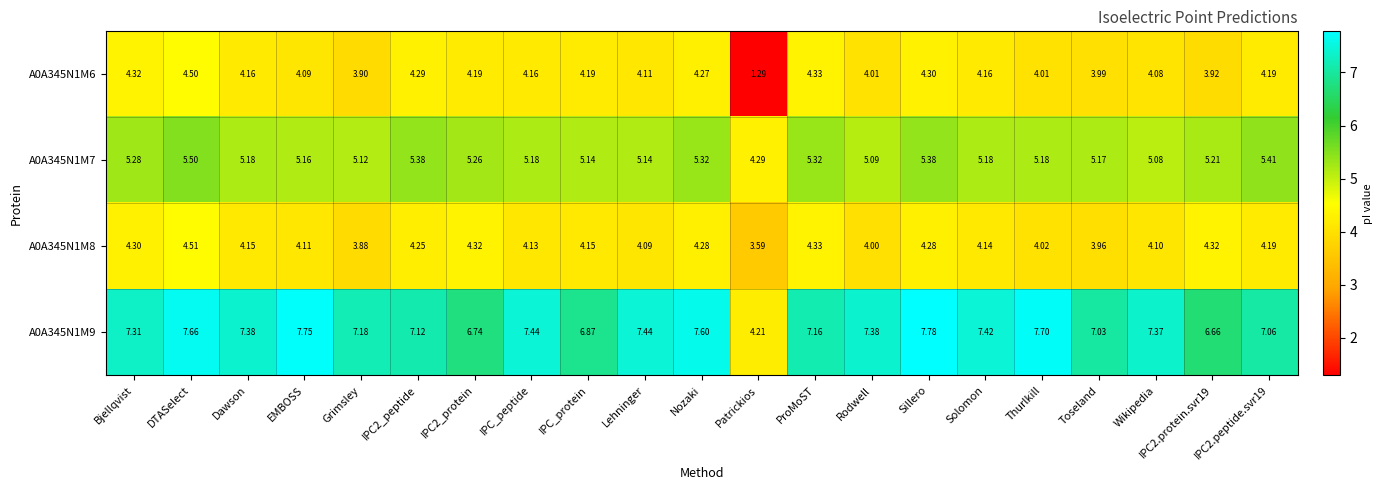

Count the number of data series in this chart.

4